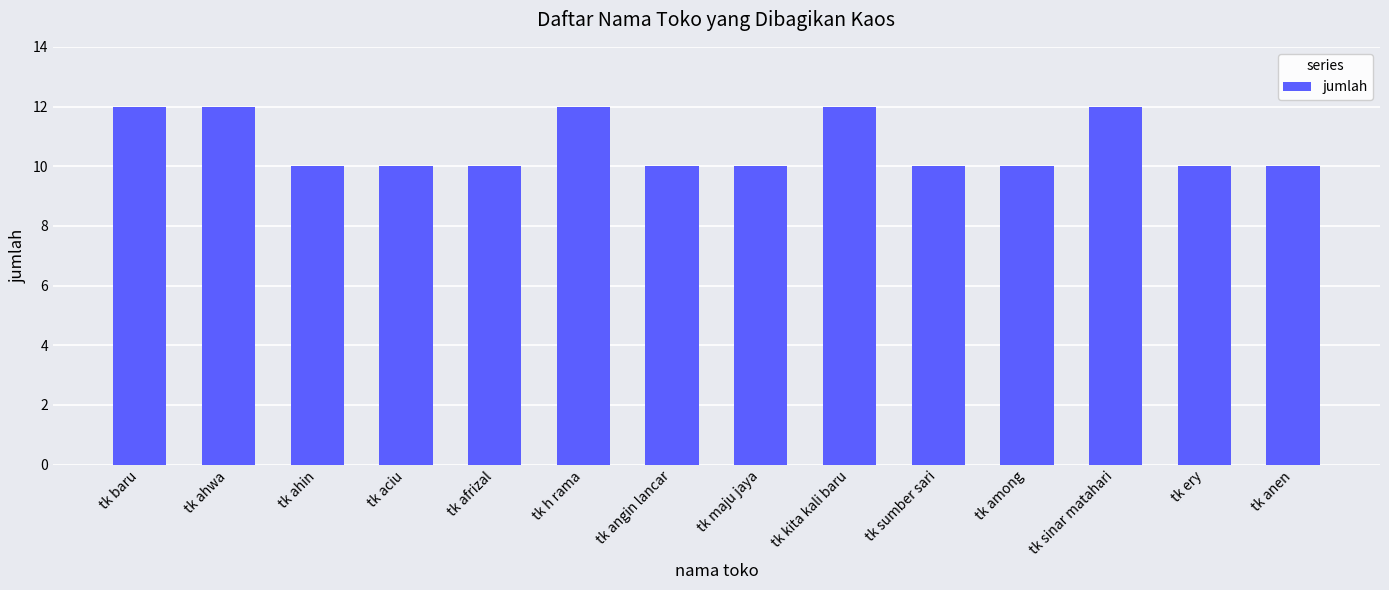

What is the smallest value displayed?

10